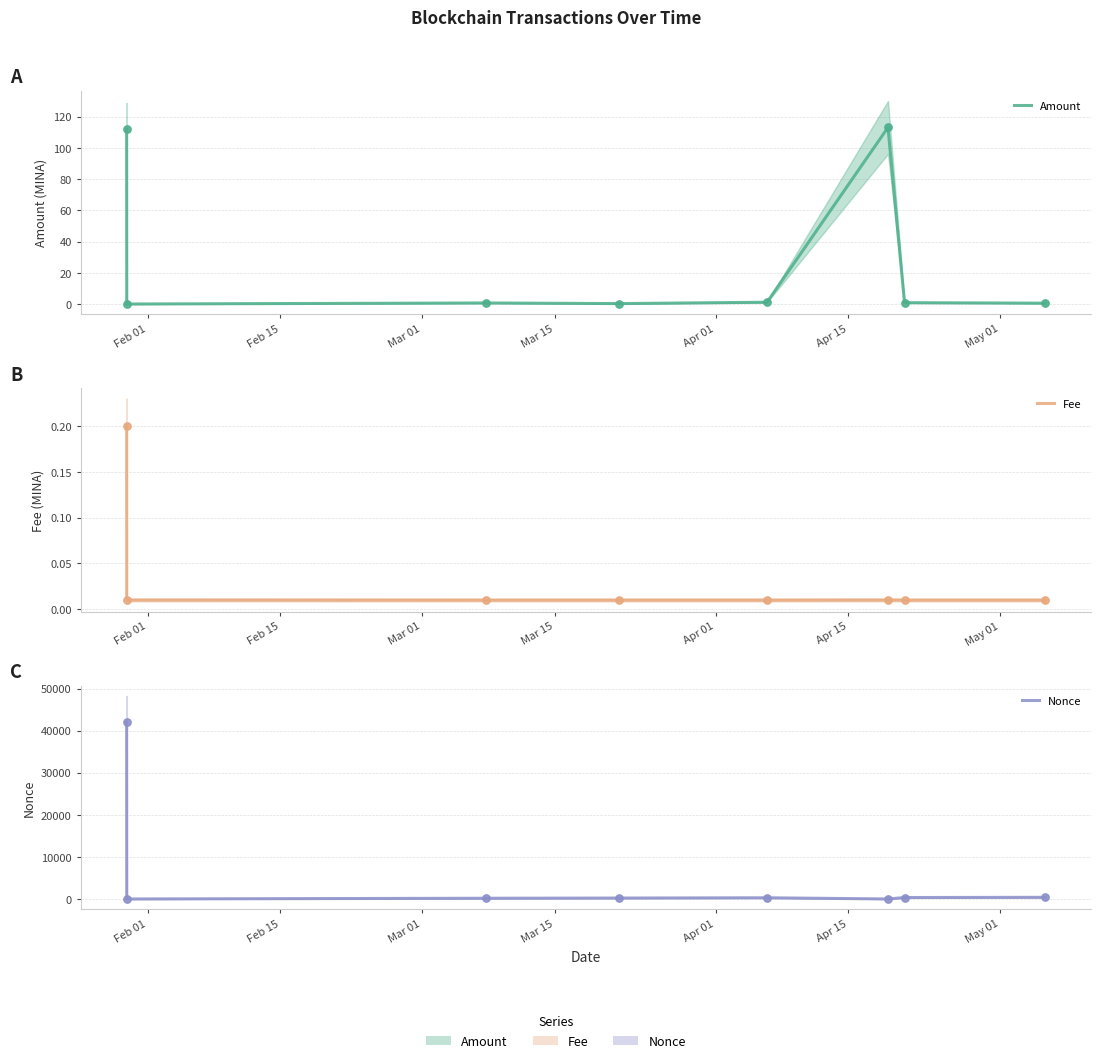

At how many categories does at least one series exceed 30362?

1